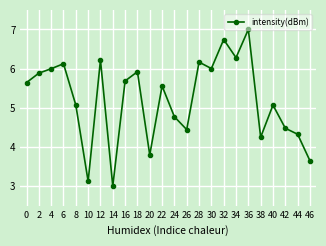

What is the approximate value at 38?

4.2